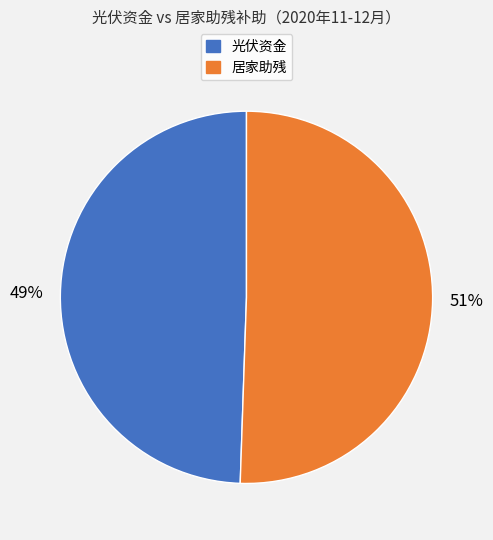

To the nearest percent, what is the average slice percentage?

50%